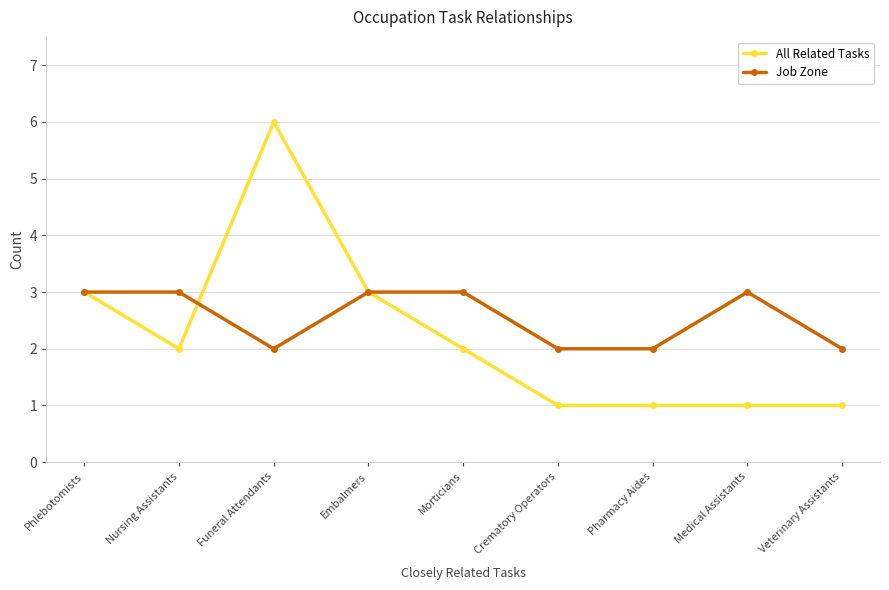

What is the greatest value displayed?

6